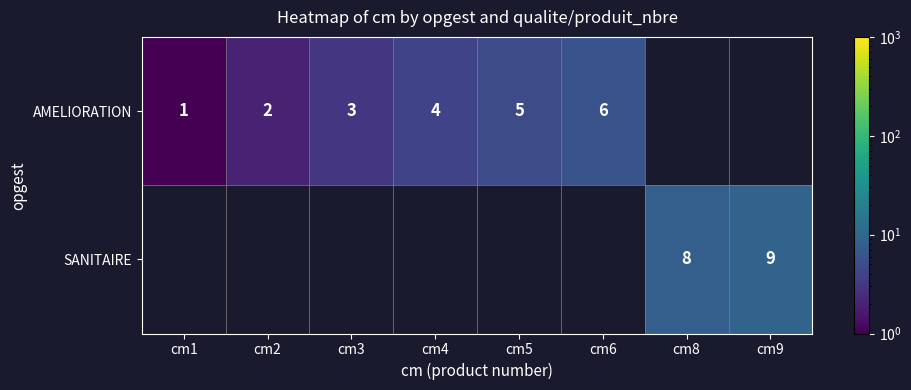

The AMELIORATION series shows 0.7 at cm2. True or false?

False